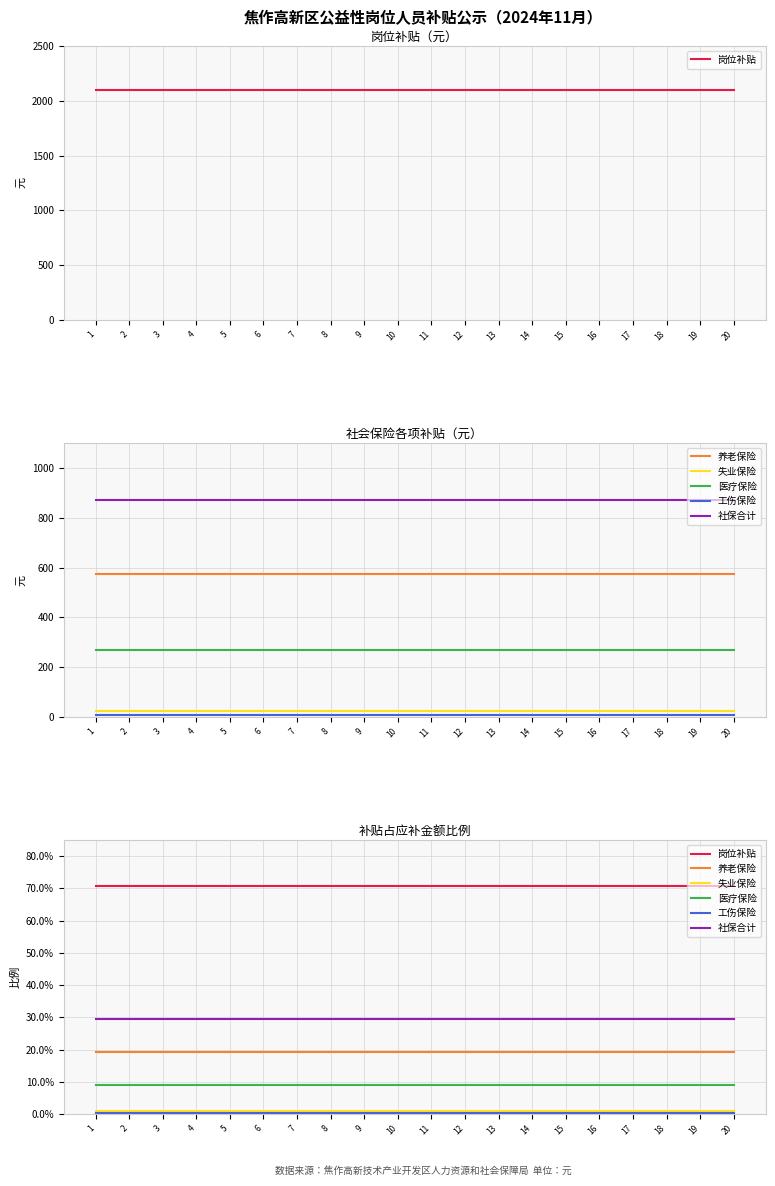

True or false: 养老保险 and 岗位补贴 cross at least once.

False